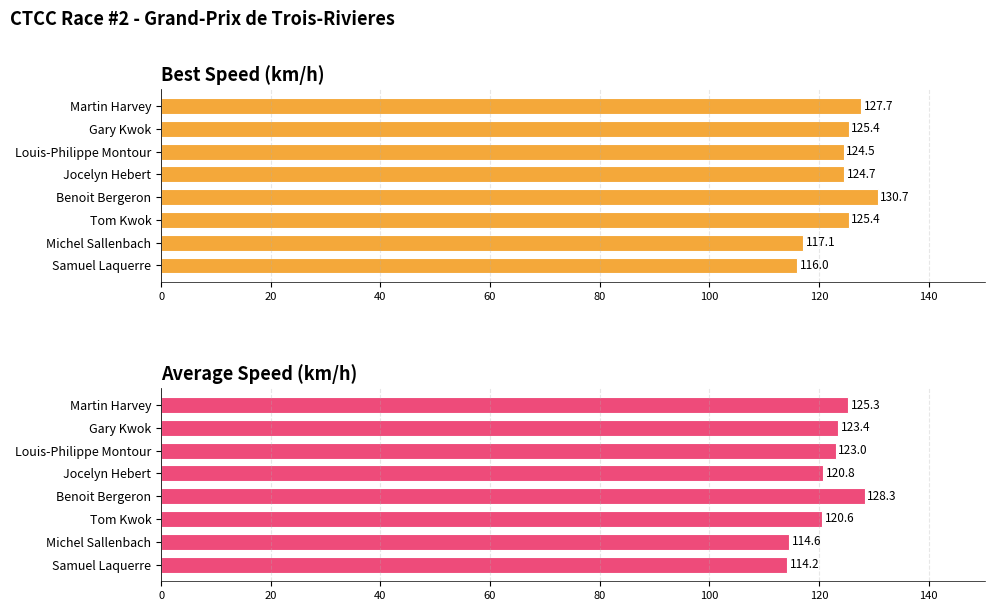

List the series in order of their peak value, lowest first.

Average Speed (km/h), Best Speed (km/h)